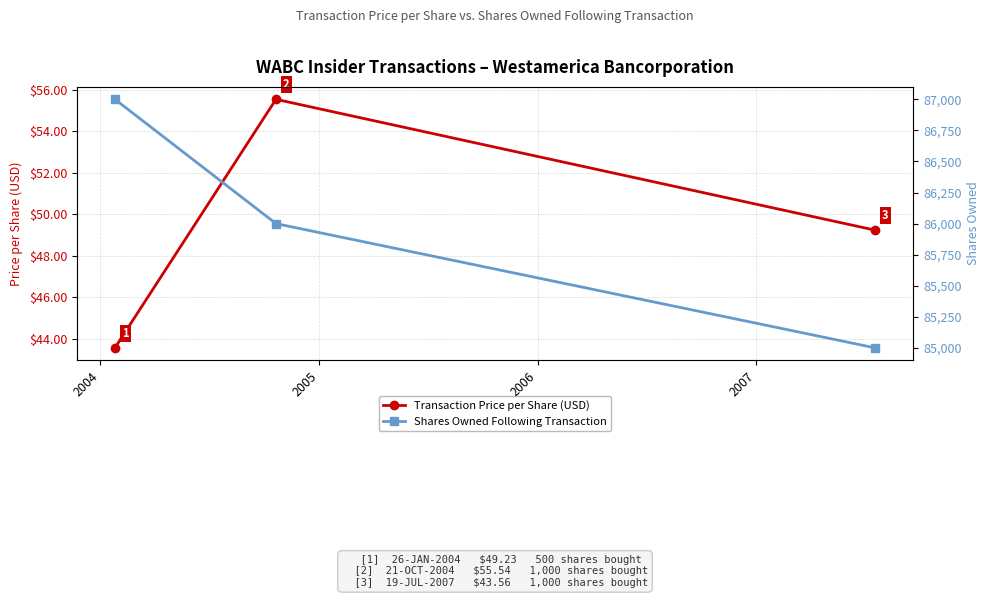

What is the maximum value for Transaction Price per Share (USD)?

55.5